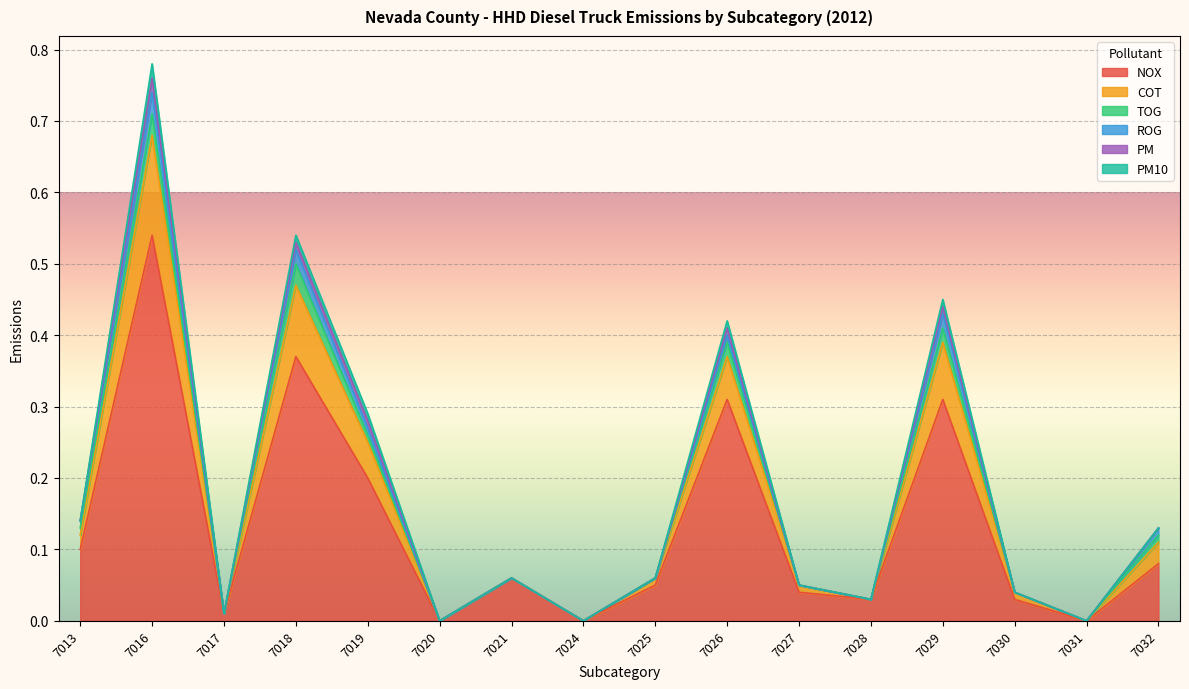

Reading left to right, extract all data points from this chart.

NOX: 7013=0.1	7016=0.5	7017=0.0	7018=0.4	7019=0.2	7020=0.0	7021=0.1	7024=0.0	7025=0.1	7026=0.3	7027=0.0	7028=0.0	7029=0.3	7030=0.0	7031=0.0	7032=0.1
COT: 7013=0.0	7016=0.1	7017=0.0	7018=0.1	7019=0.1	7020=0.0	7021=0.0	7024=0.0	7025=0.0	7026=0.1	7027=0.0	7028=0.0	7029=0.1	7030=0.0	7031=0.0	7032=0.0
TOG: 7013=0.0	7016=0.0	7017=0.0	7018=0.0	7019=0.0	7020=0.0	7021=0.0	7024=0.0	7025=0.0	7026=0.0	7027=0.0	7028=0.0	7029=0.0	7030=0.0	7031=0.0	7032=0.0
ROG: 7013=0.0	7016=0.0	7017=0.0	7018=0.0	7019=0.0	7020=0.0	7021=0.0	7024=0.0	7025=0.0	7026=0.0	7027=0.0	7028=0.0	7029=0.0	7030=0.0	7031=0.0	7032=0.0
PM: 7013=0.0	7016=0.0	7017=0.0	7018=0.0	7019=0.0	7020=0.0	7021=0.0	7024=0.0	7025=0.0	7026=0.0	7027=0.0	7028=0.0	7029=0.0	7030=0.0	7031=0.0	7032=0.0
PM10: 7013=0.0	7016=0.0	7017=0.0	7018=0.0	7019=0.0	7020=0.0	7021=0.0	7024=0.0	7025=0.0	7026=0.0	7027=0.0	7028=0.0	7029=0.0	7030=0.0	7031=0.0	7032=0.0